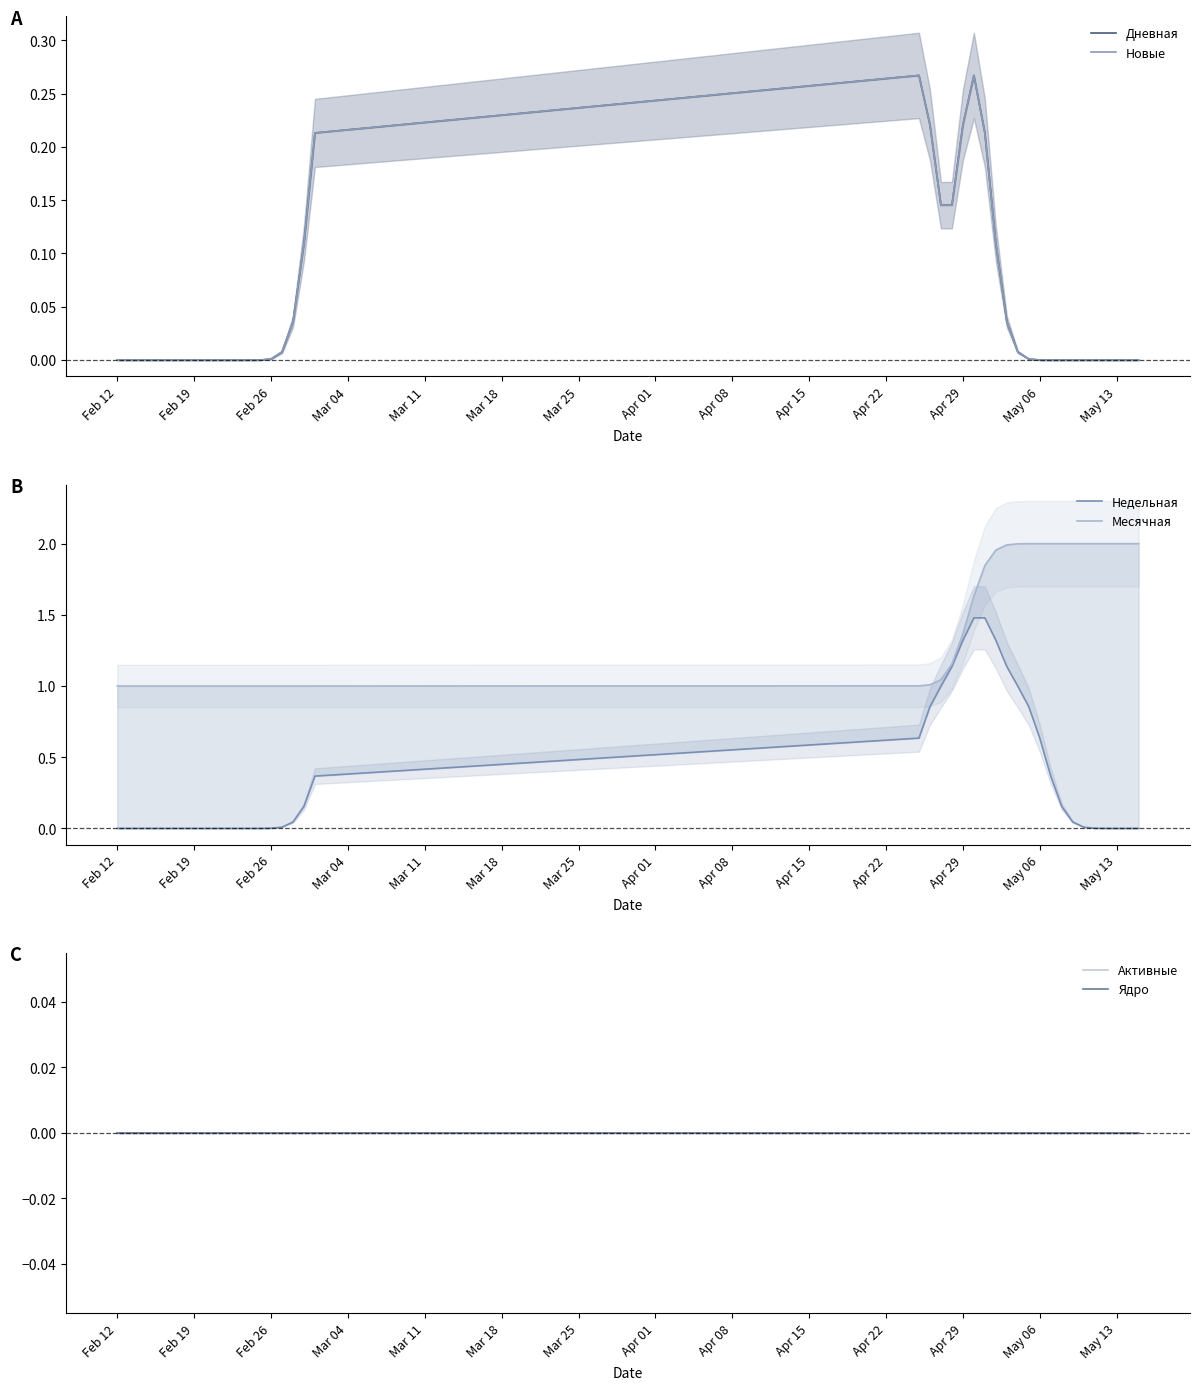

How many lines are shown in the chart?

6